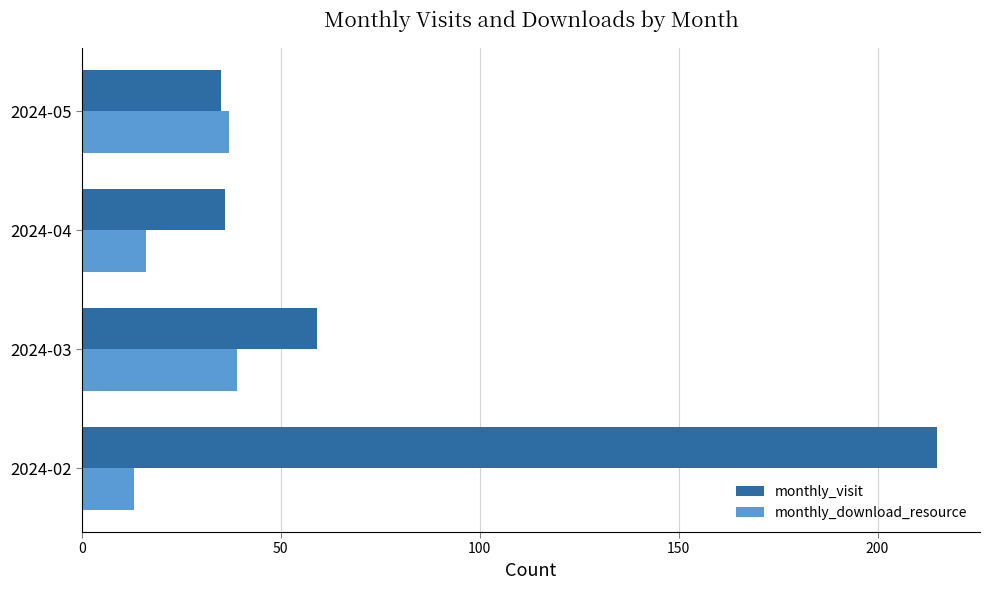

Where is monthly_visit nearest to the value 125?

2024-03